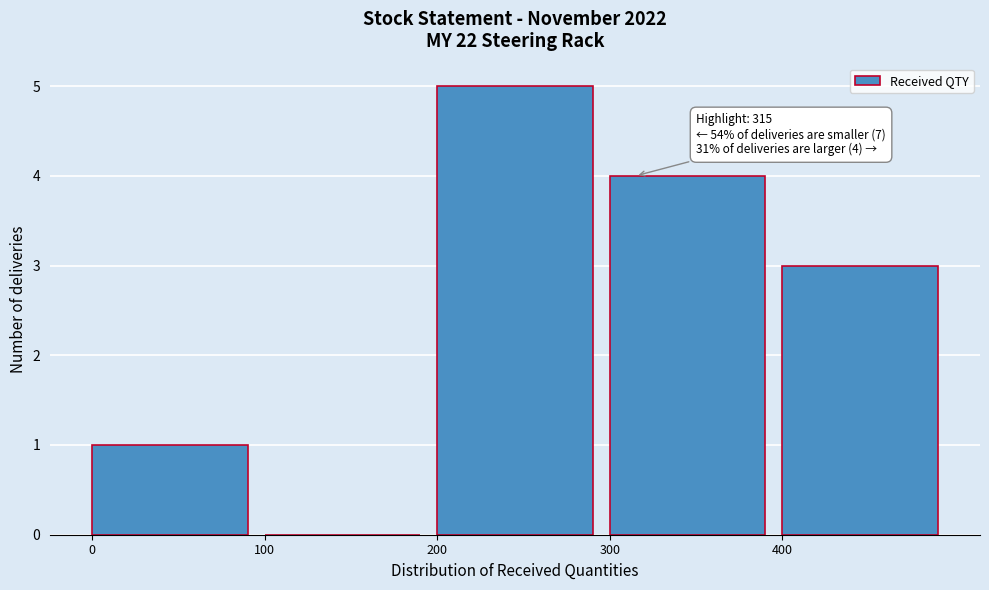

Which range on the x-axis has the tallest bar?

200 to 300